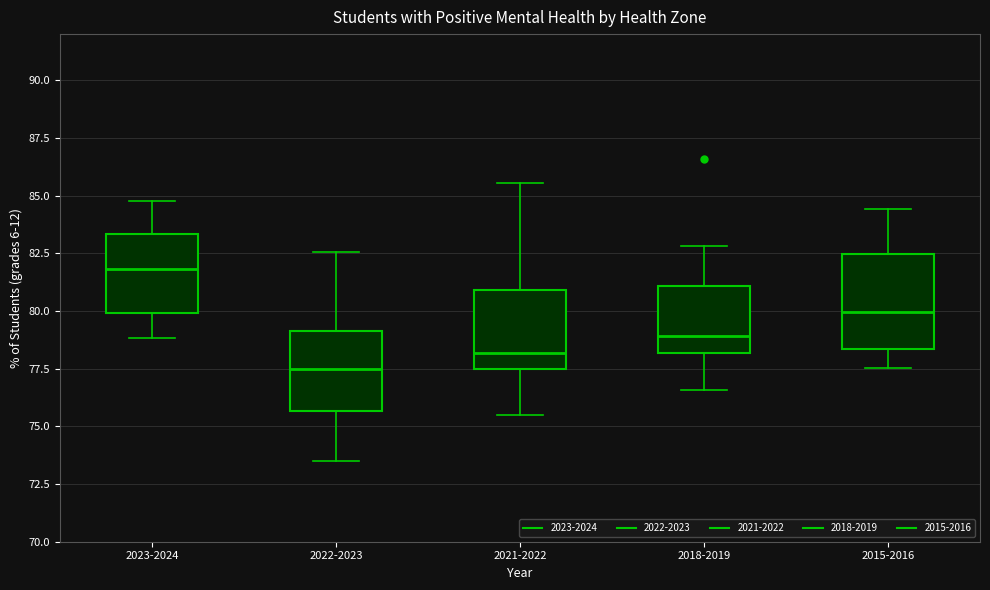

Reading left to right, read every box against the y-axis: the position of its median line, the range the box covers, and the ends of its whiskers. The values are not printed on the chart, so give them approximately, as read against the axis.

2023-2024: median 82.0, box 80.0 to 83.5, whiskers 79.0 to 85.0
2022-2023: median 77.5, box 75.5 to 79.0, whiskers 73.5 to 82.5
2021-2022: median 78.0, box 77.5 to 81.0, whiskers 75.5 to 85.5
2018-2019: median 79.0, box 78.0 to 81.0, whiskers 76.5 to 83.0
2015-2016: median 80.0, box 78.5 to 82.5, whiskers 77.5 to 84.5